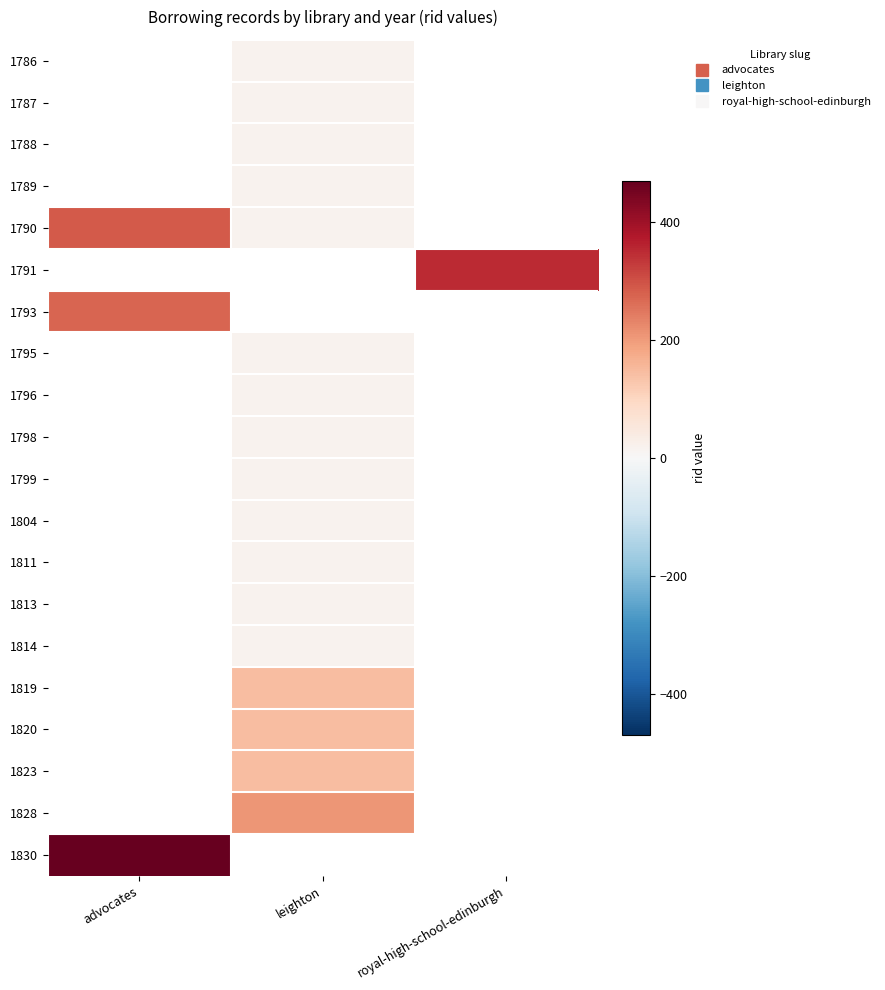

Which category has the highest value in the 1828 series?

advocates